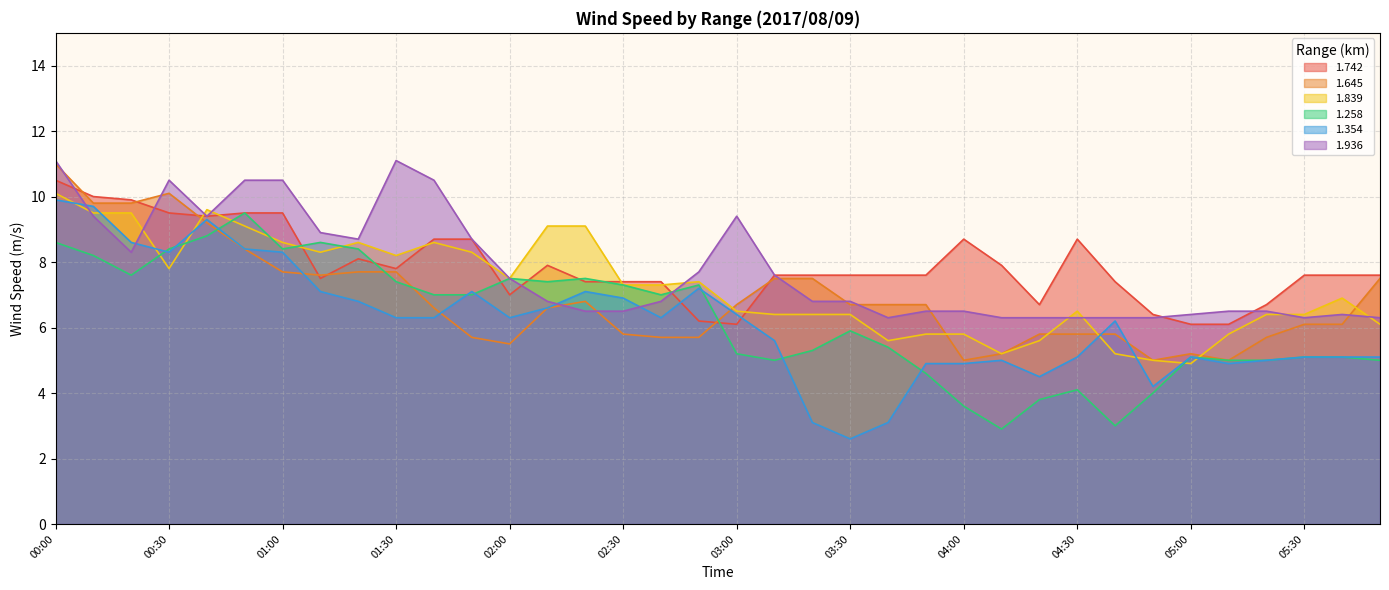

The 1.645 series shows 10.9 at 01:30. True or false?

False